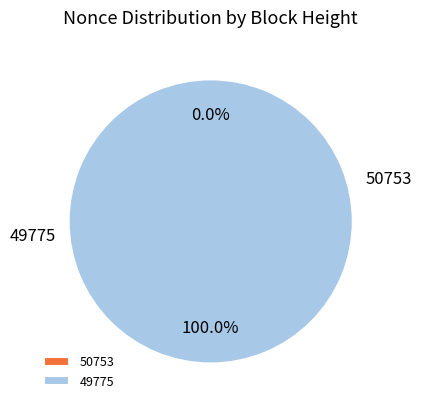

Which category has the smallest portion of the pie?

50753